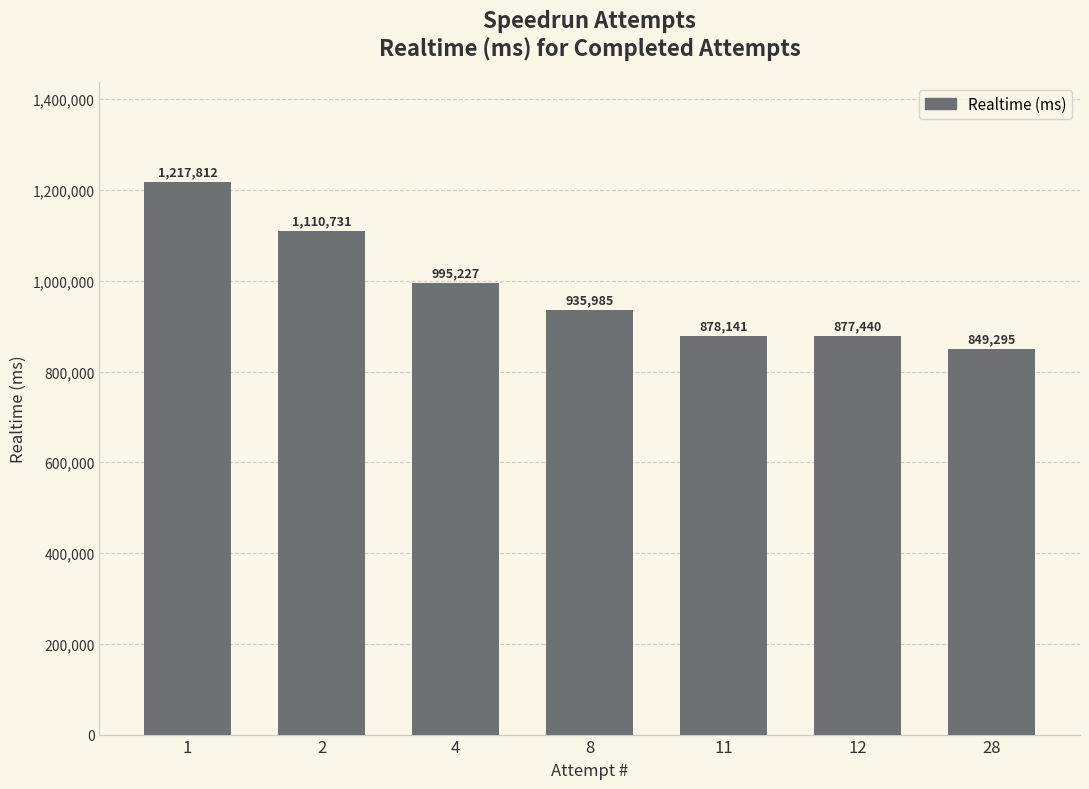

Is it true that the value at 4 is 1624771?

False